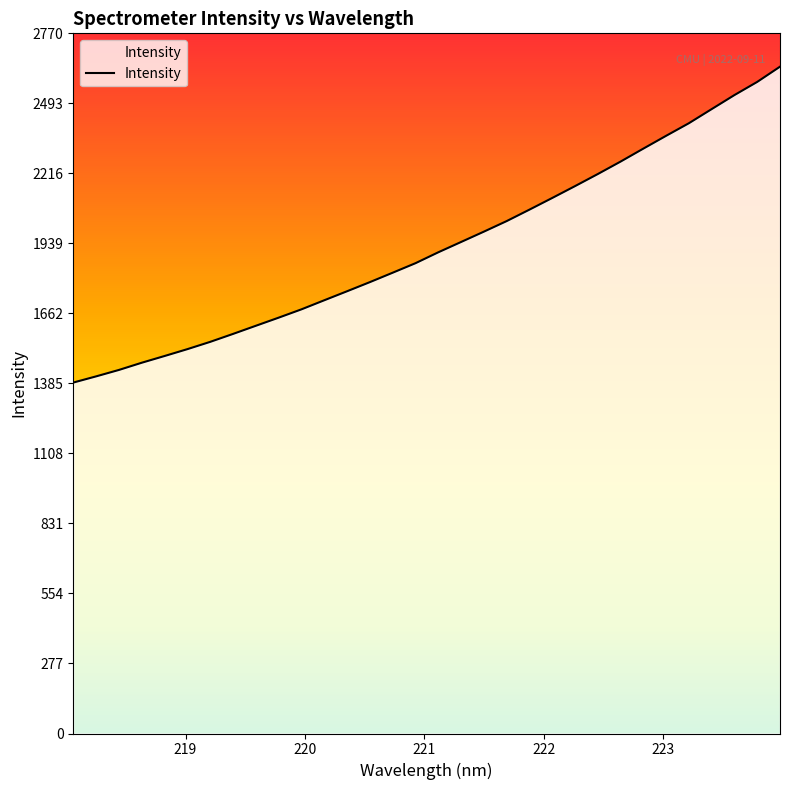

What is the greatest value displayed?

2638.7